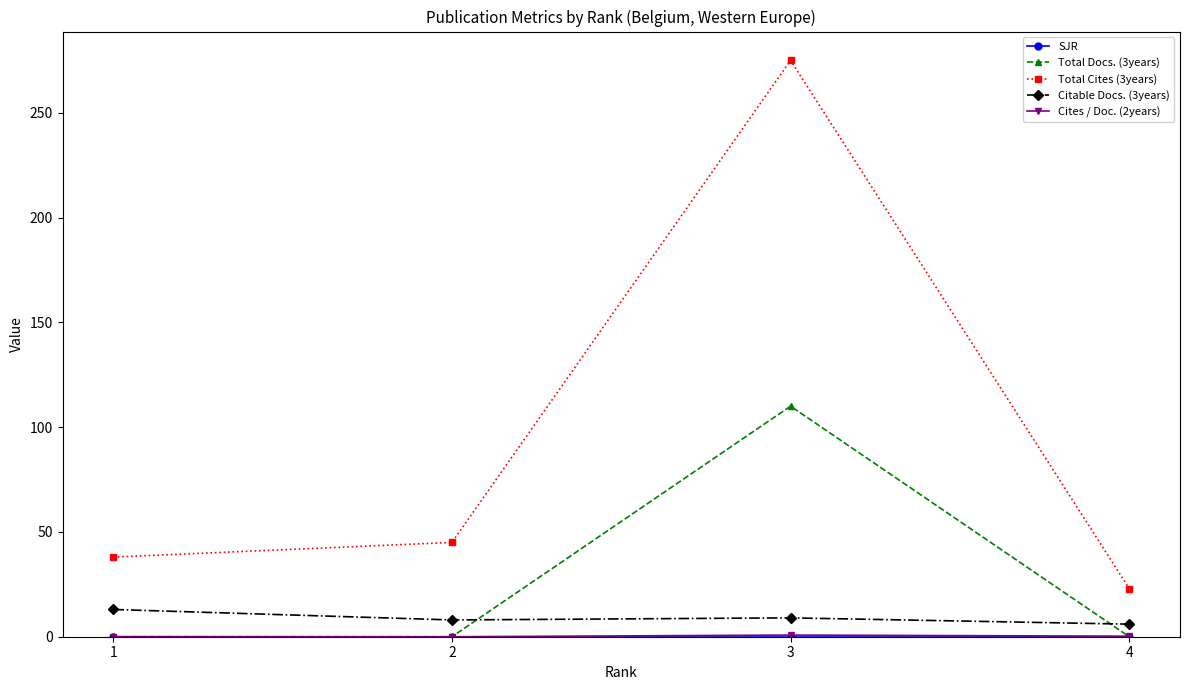

Count the number of categories in the chart.

4